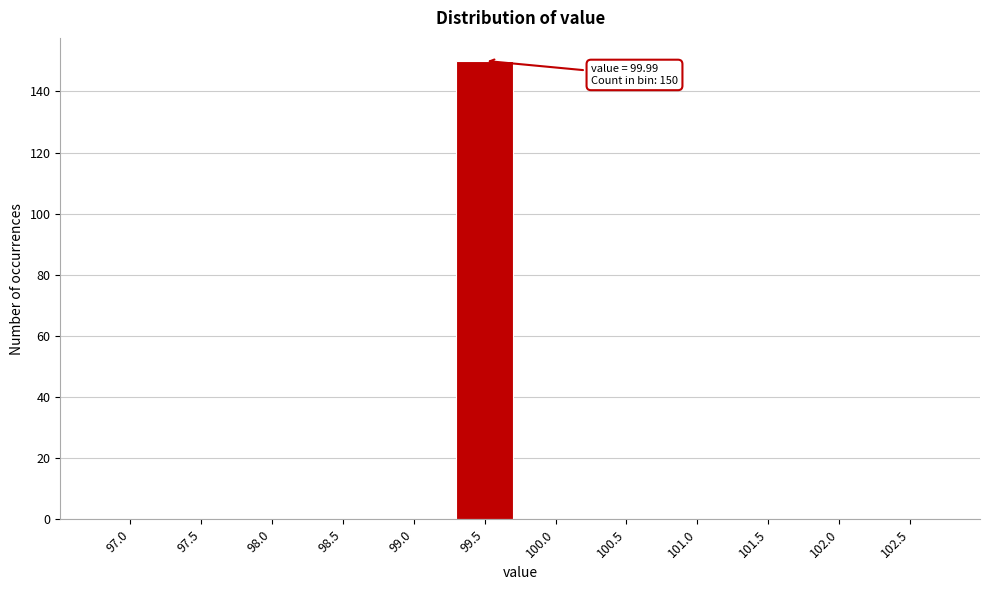

Reading right to left, transcribe all the data shown in this chart.

102.5=0	102.0=0	101.5=0	101.0=0	100.5=0	100.0=0	99.5=150	99.0=0	98.5=0	98.0=0	97.5=0	97.0=0